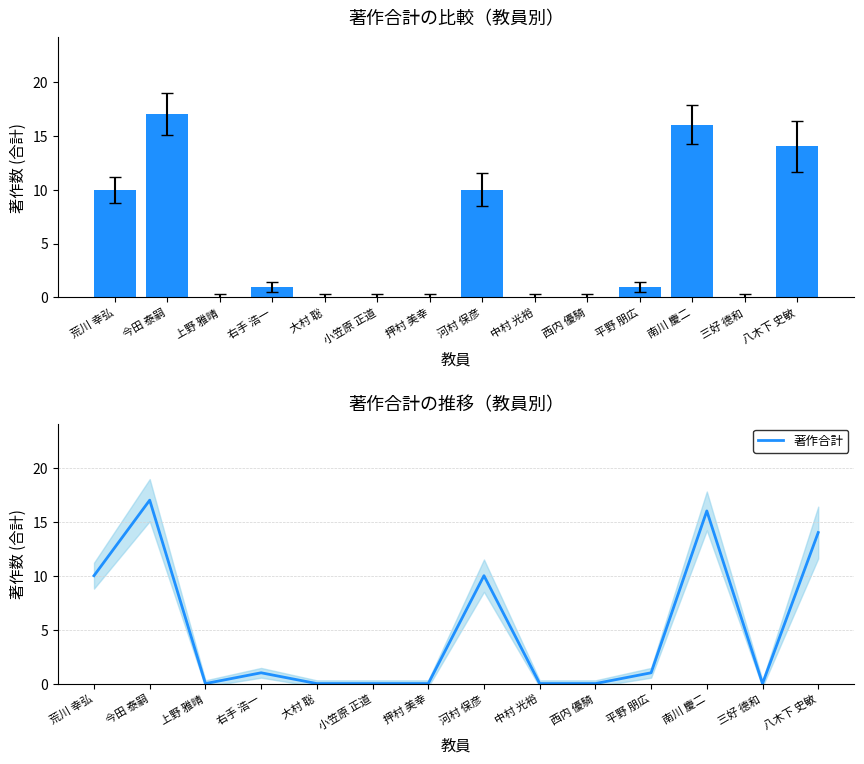

Reading right to left, extract all data points from this chart.

14	0	16	1	0	0	10	0	0	0	1	0	17	10